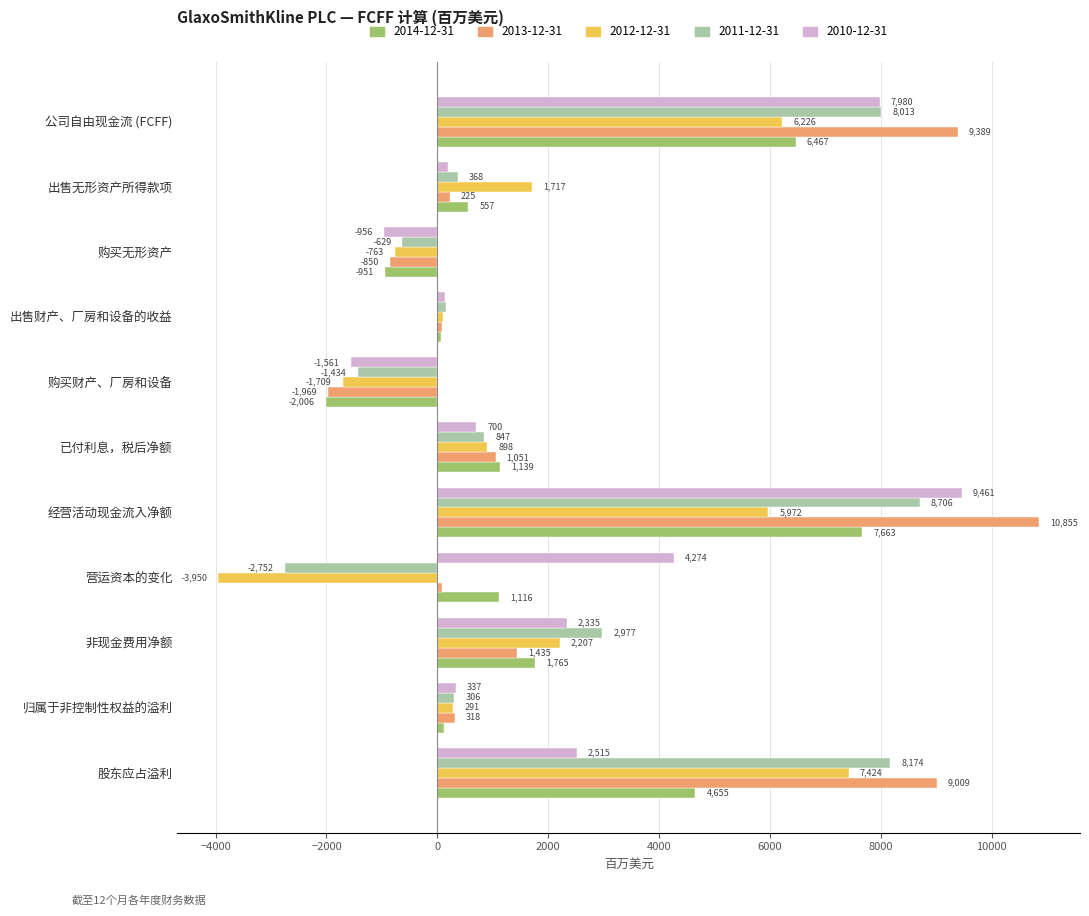

What is the total value across all series at 股东应占溢利?

31777